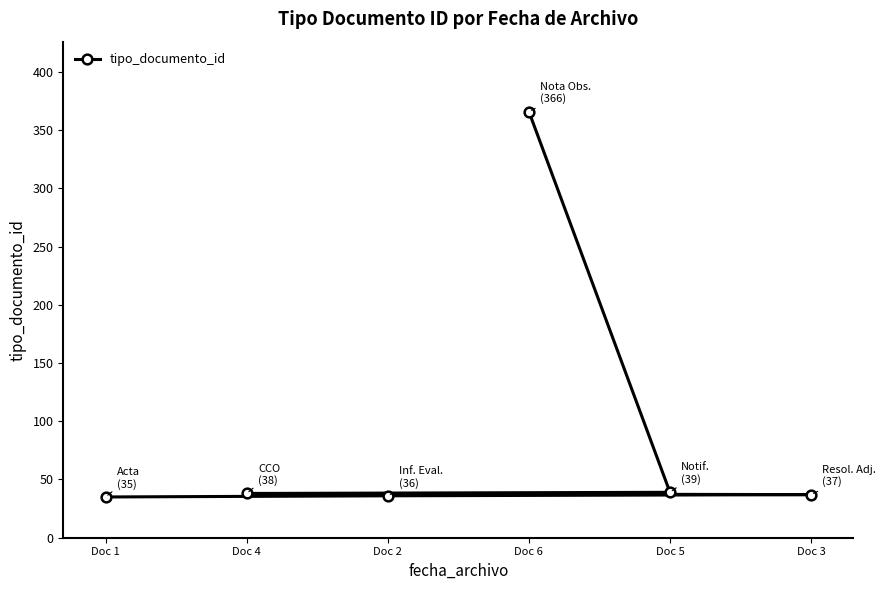

What is the average value?

92